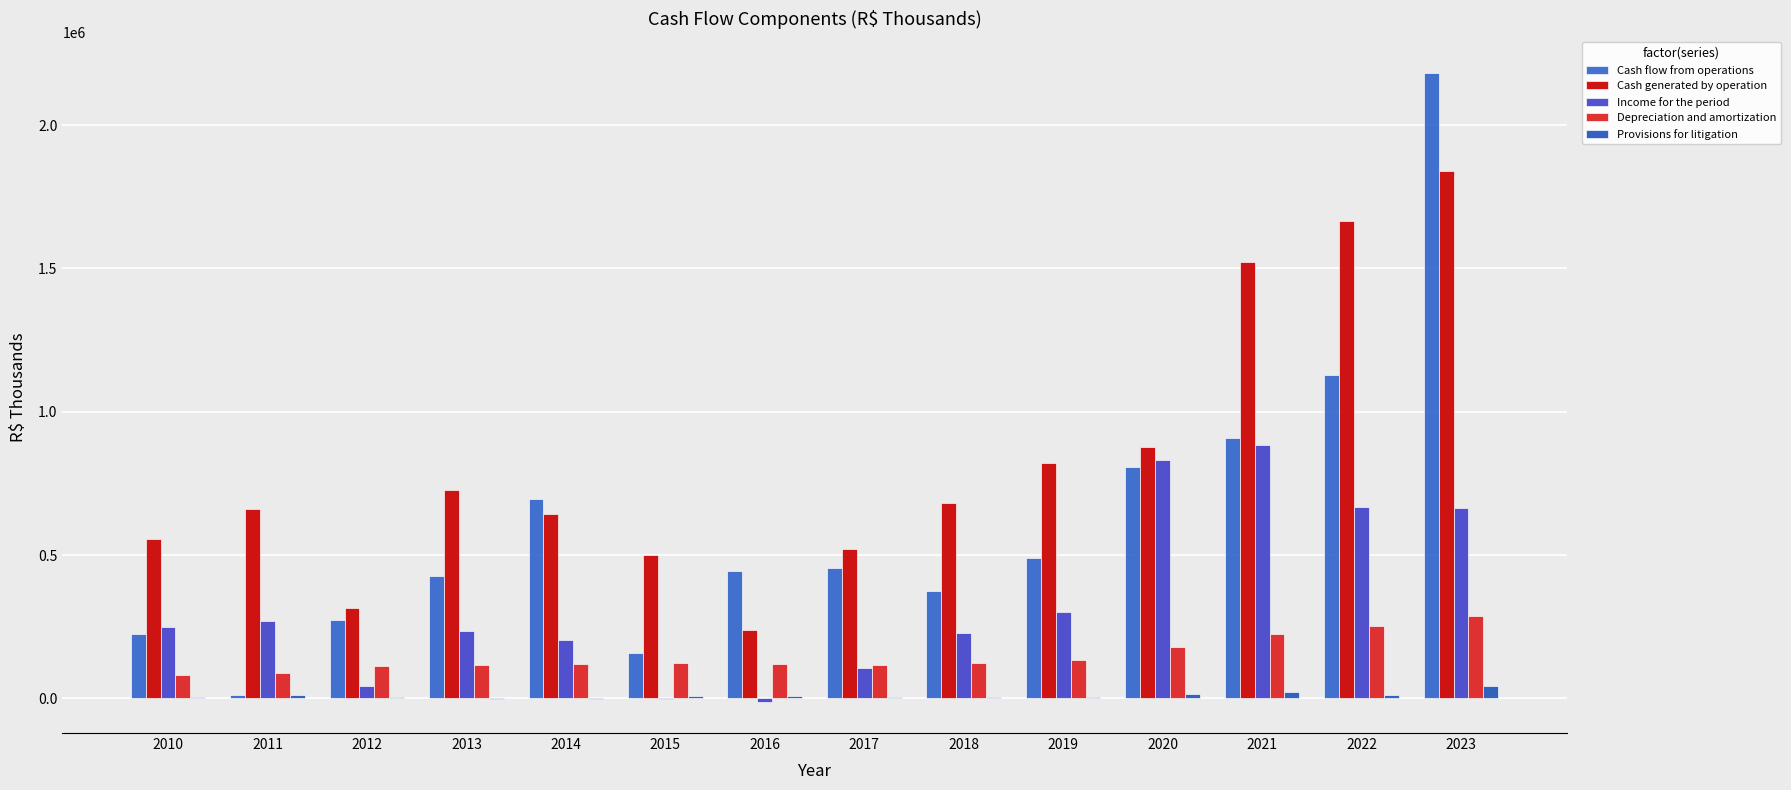

Reading left to right, transcribe all the data shown in this chart.

Cash flow from operations: 2010=223582.0	2011=11763.0	2012=271945.0	2013=426352.0	2014=696111.0	2015=157627.0	2016=445657.0	2017=455898.0	2018=376054.0	2019=488006.0	2020=808481.9	2021=909061.0	2022=1129815.0	2023=2181891.0
Cash generated by operation: 2010=556722.0	2011=660347.0	2012=316294.0	2013=728328.0	2014=644957.0	2015=498510.0	2016=239027.0	2017=522549.0	2018=680012.0	2019=821857.0	2020=876986.0	2021=1522641.0	2022=1666124.0	2023=1840911.0
Income for the period: 2010=249493.0	2011=269149.0	2012=42562.0	2013=235062.0	2014=201956.0	2015=-751.0	2016=-11366.0	2017=104736.0	2018=226903.0	2019=300544.0	2020=833308.0	2021=884711.0	2022=666402.0	2023=663489.0
Depreciation and amortization: 2010=82104.0	2011=87463.0	2012=112260.0	2013=117471.0	2014=121051.0	2015=124648.0	2016=121331.0	2017=117281.0	2018=122243.0	2019=135540.0	2020=179958.0	2021=225950.0	2022=252708.0	2023=285652.0
Provisions for litigation: 2010=4193.0	2011=10369.0	2012=6225.0	2013=-1531.0	2014=-3264.0	2015=7043.0	2016=9721.0	2017=6437.0	2018=3405.0	2019=5816.0	2020=15276.0	2021=20407.0	2022=13109.0	2023=41973.0